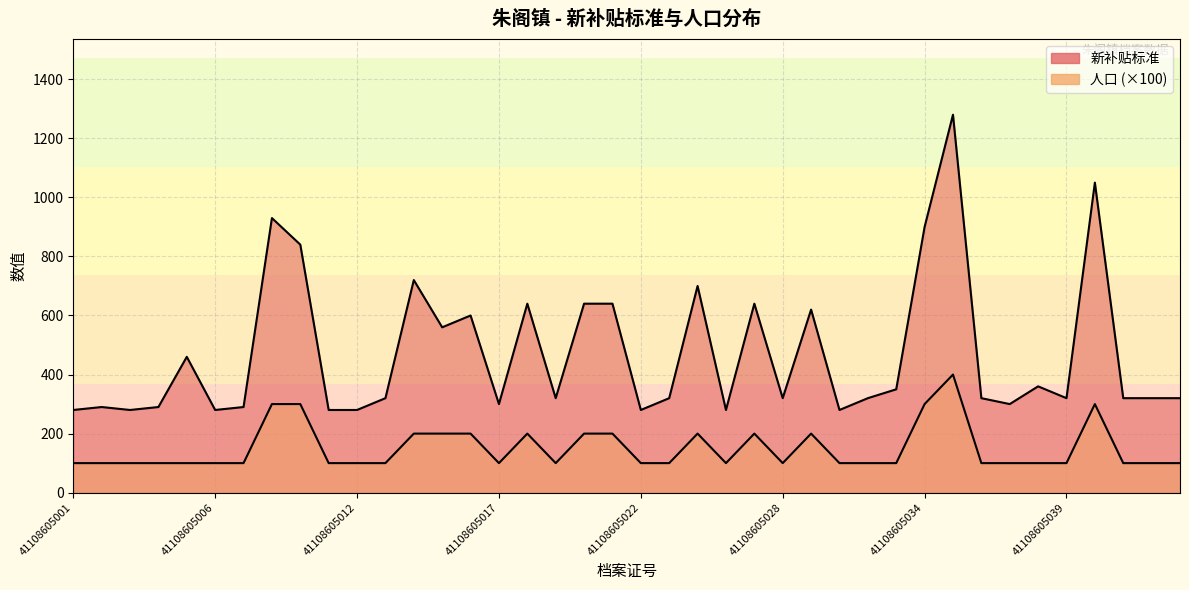

What is the approximate value of 人口 at 41108605044?

100